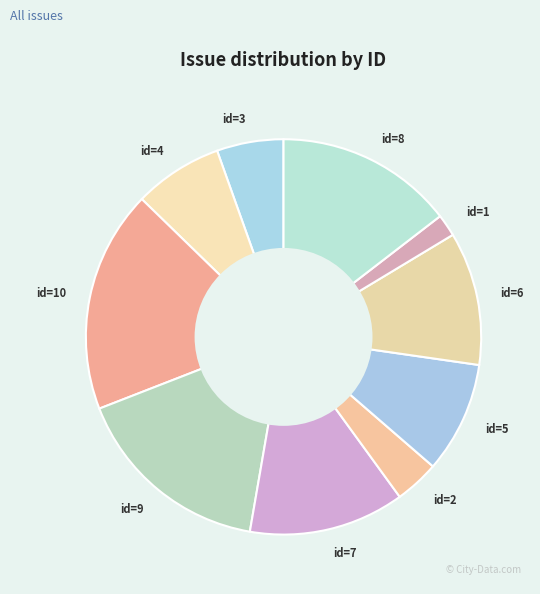

Is it true that id=10 is 33% of the pie?

False